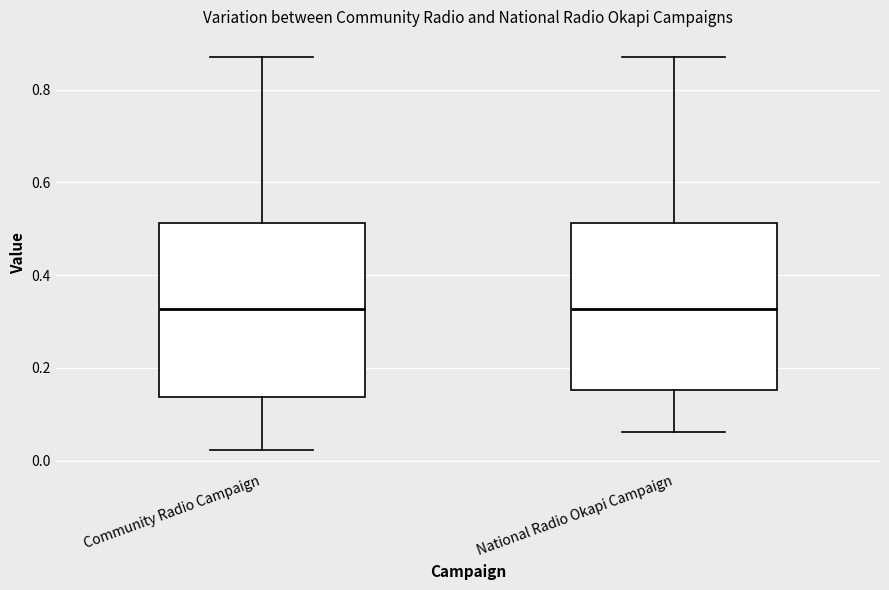

Reading left to right, transcribe this box plot: for each box, give where its median line is, the range the box spans, and where its two whiskers end, as read against the y-axis. The values are not printed on the chart, so give them approximately, as read against the axis.

Community Radio Campaign: median 0.32, box 0.14 to 0.52, whiskers 0.02 to 0.88
National Radio Okapi Campaign: median 0.32, box 0.16 to 0.52, whiskers 0.06 to 0.88